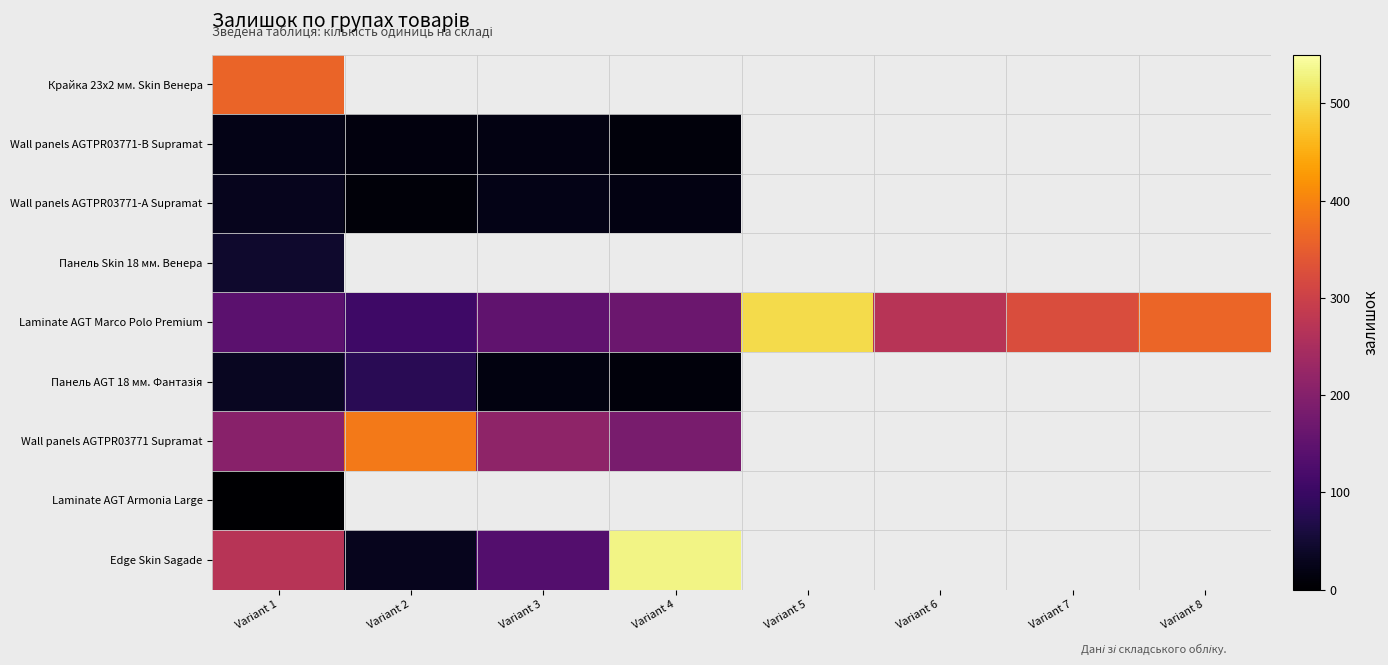

What is the difference between the Wall panels AGTPR03771 Supramat values at Variant 4 and Variant 3?

30.0